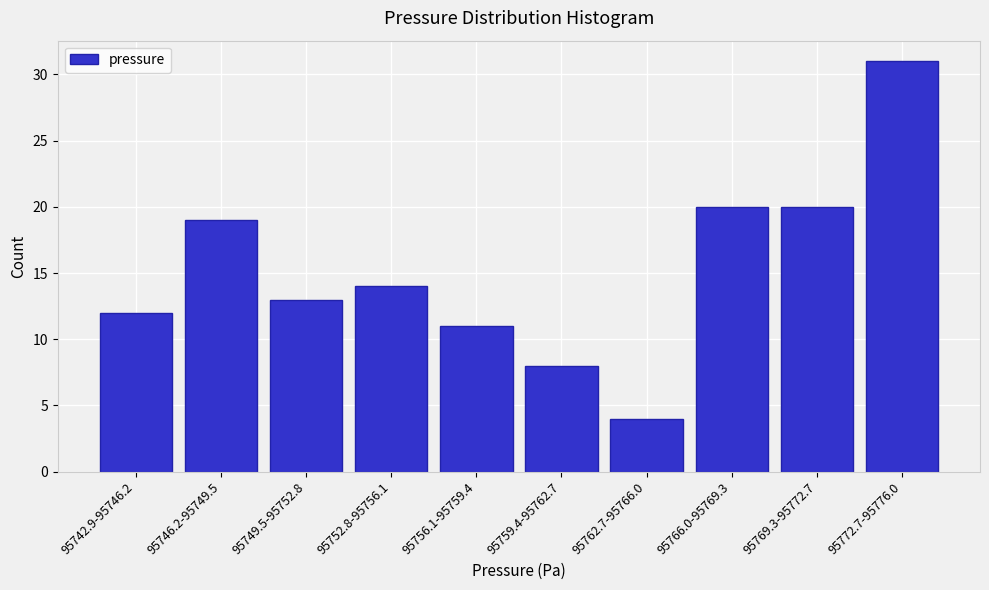

Reading left to right, what are all the values shown in this chart?

12	19	13	14	11	8	4	20	20	31